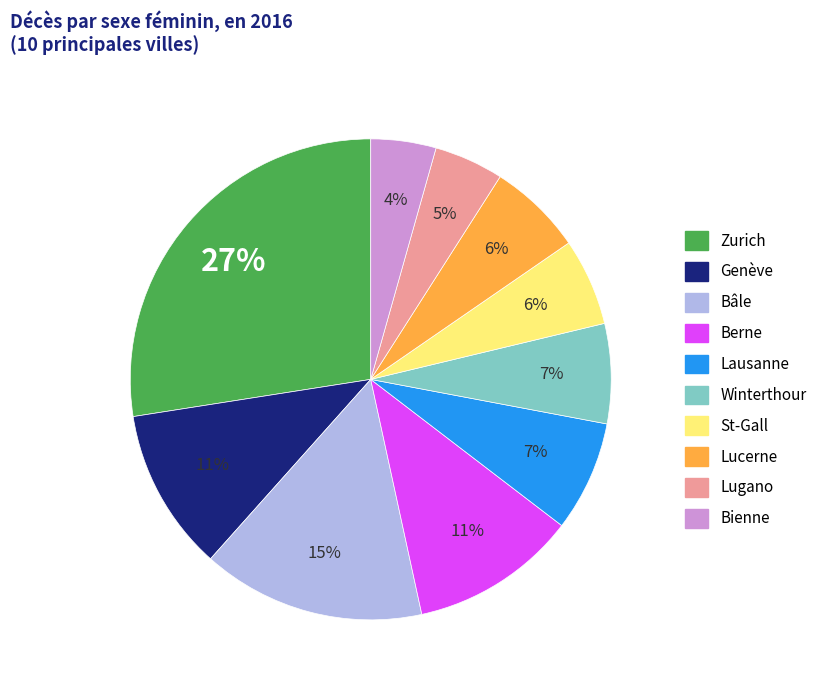

How many segments does this pie chart have?

10